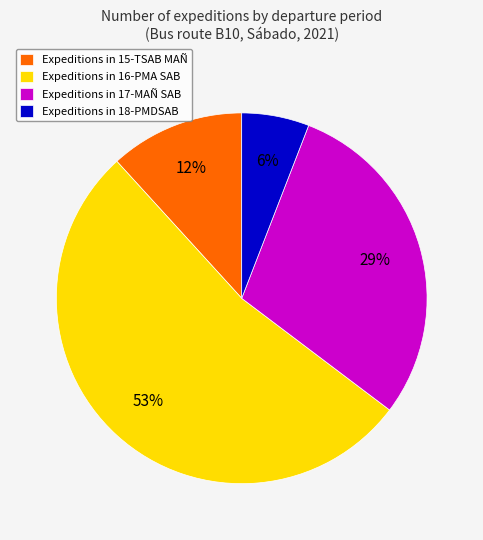

To the nearest percent, what is the difference between the largest and smallest slice percentages?

47%